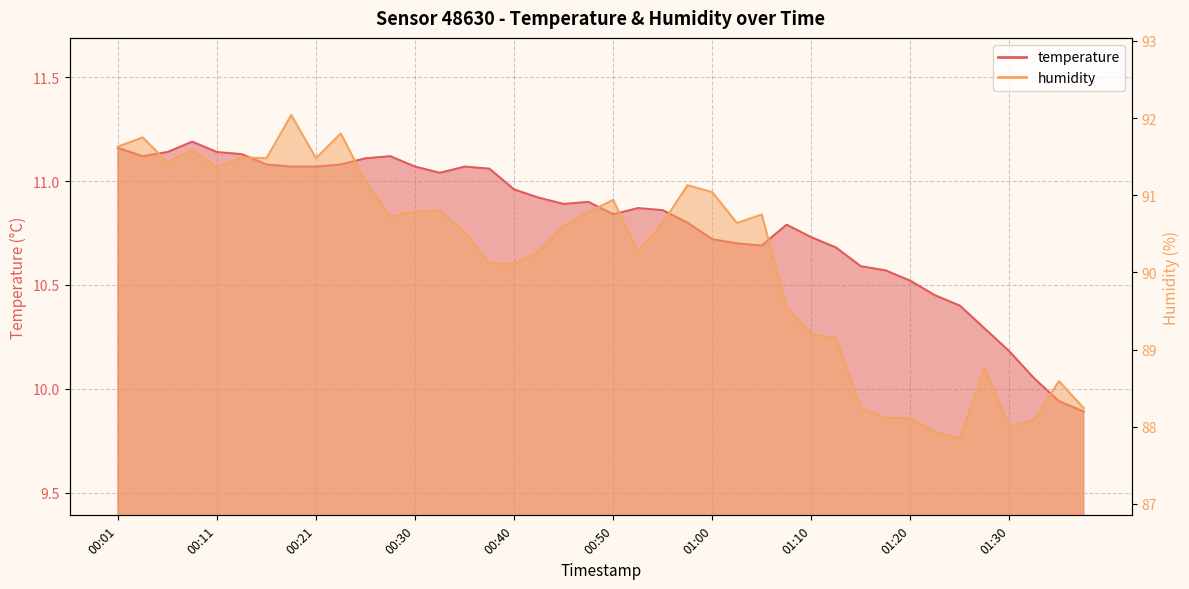

What is the approximate value of humidity at 01:25?

87.8